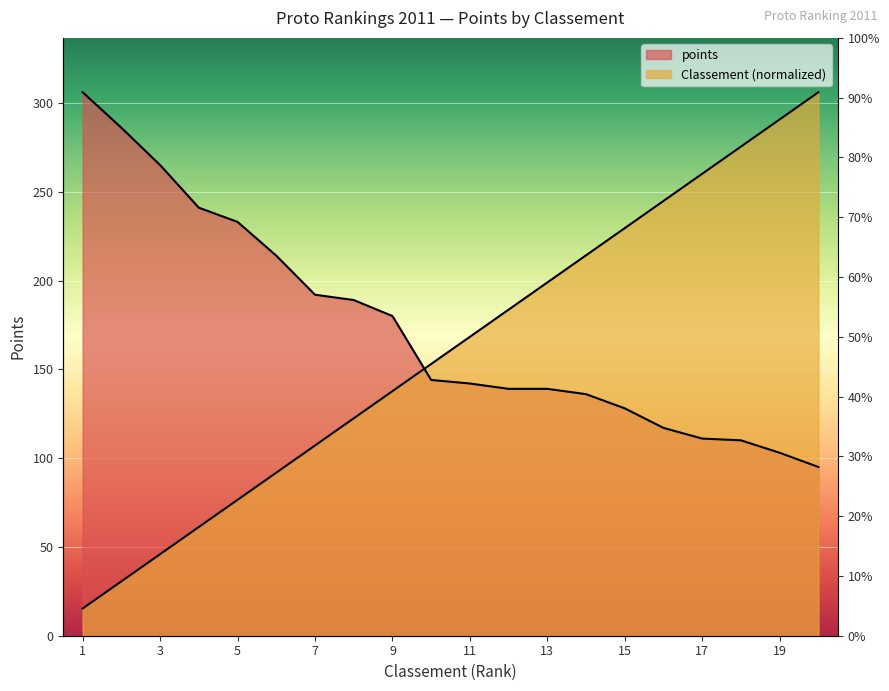

Rank the series by their average value, from highest to lowest.

points, Classement